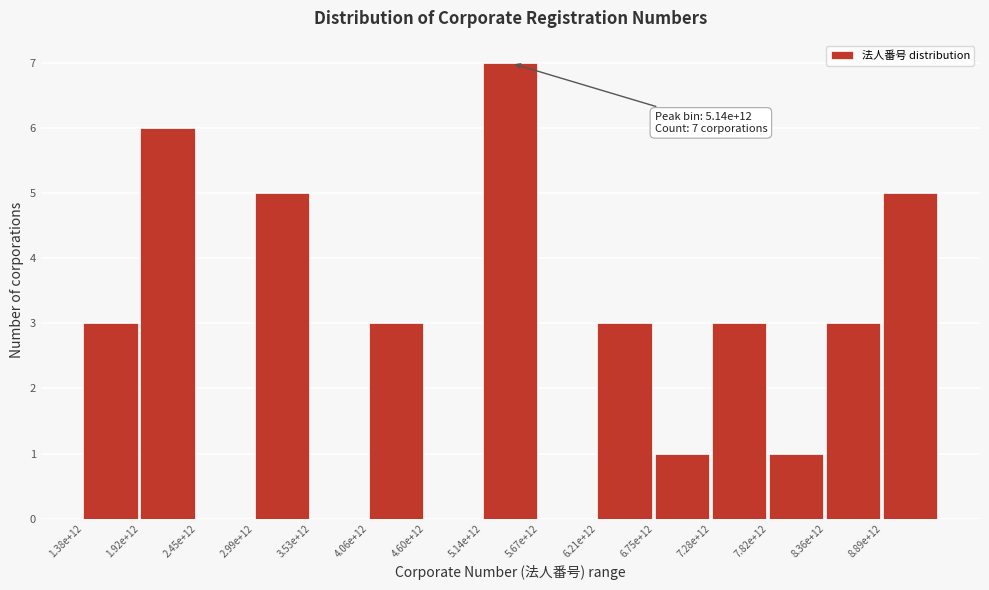

Reading left to right, what are all the values shown in this chart?

1.38e+12=3	1.92e+12=6	2.45e+12=0	2.99e+12=5	3.53e+12=0	4.06e+12=3	4.60e+12=0	5.14e+12=7	5.67e+12=0	6.21e+12=3	6.75e+12=1	7.28e+12=3	7.82e+12=1	8.36e+12=3	8.89e+12=5